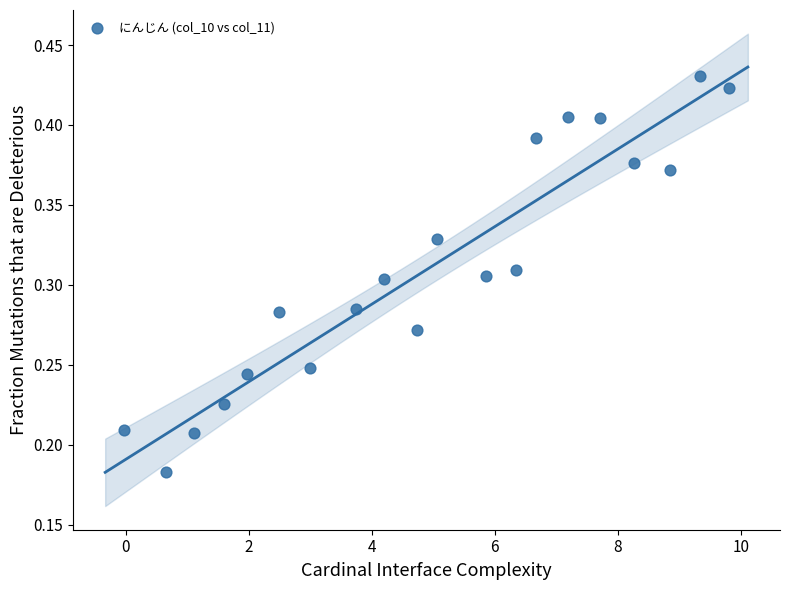

What is the range of X values (max minus min)?

9.9